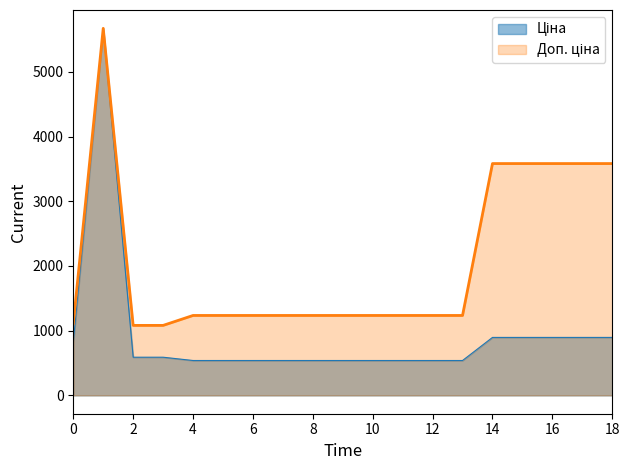

What is the difference between the highest and lowest values at 14?

2687.7